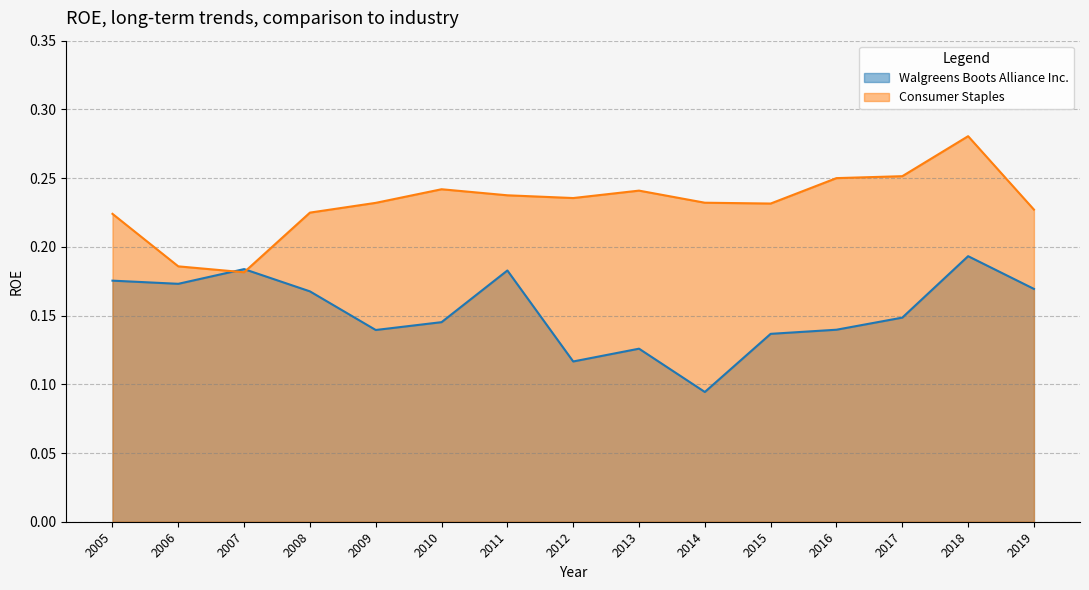

Rank the series by their maximum value, from highest to lowest.

Consumer Staples, Walgreens Boots Alliance Inc.